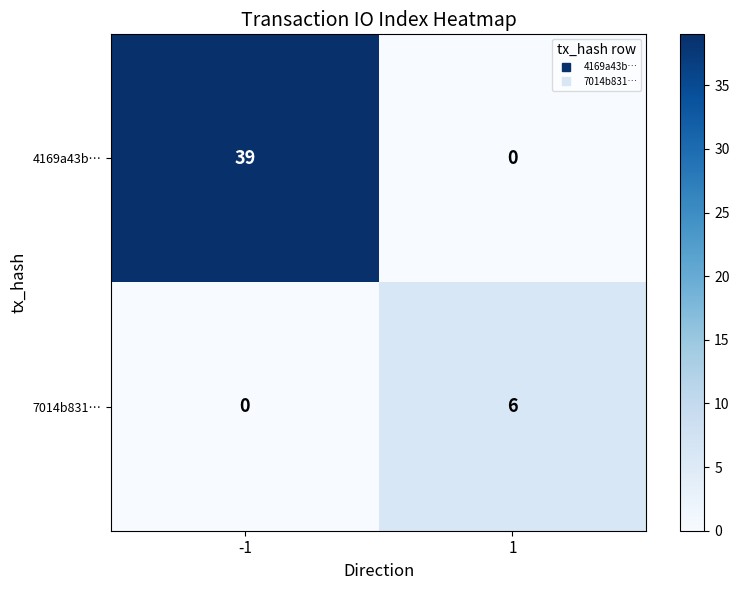

What value does the 7014b831… series have at 1?

6